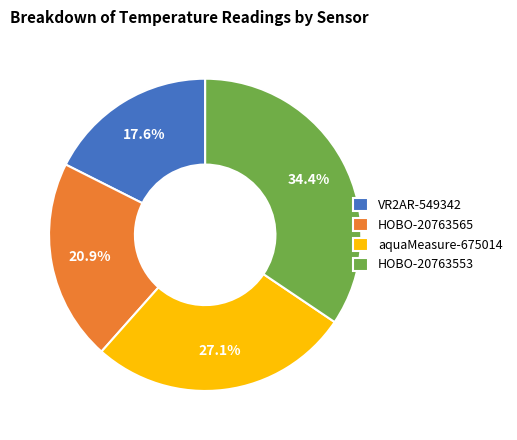

What is the ratio of the value at VR2AR-549342 to the value at HOBO-20763553?

0.5